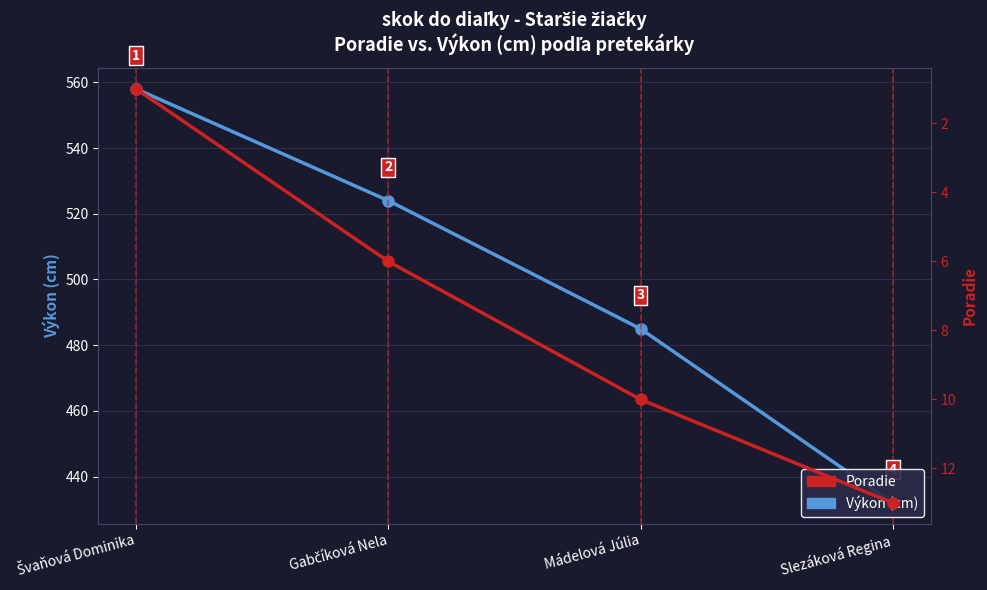

At how many categories does at least one series exceed 417?

4